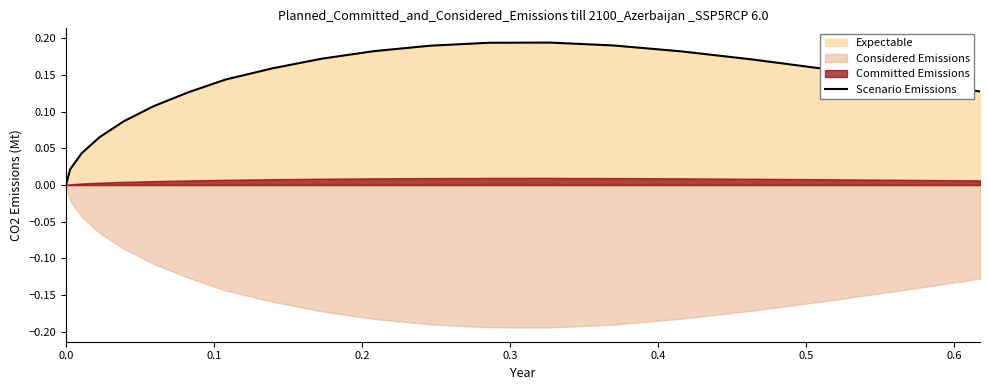

Reading right to left, list all the values displayed in this chart.

0.1	0.1	0.2	0.2	0.2	0.2	0.2	0.2	0.2	0.2	0.2	0.2	0.1	0.1	0.1	0.1	0.1	0.0	0.0	0.0